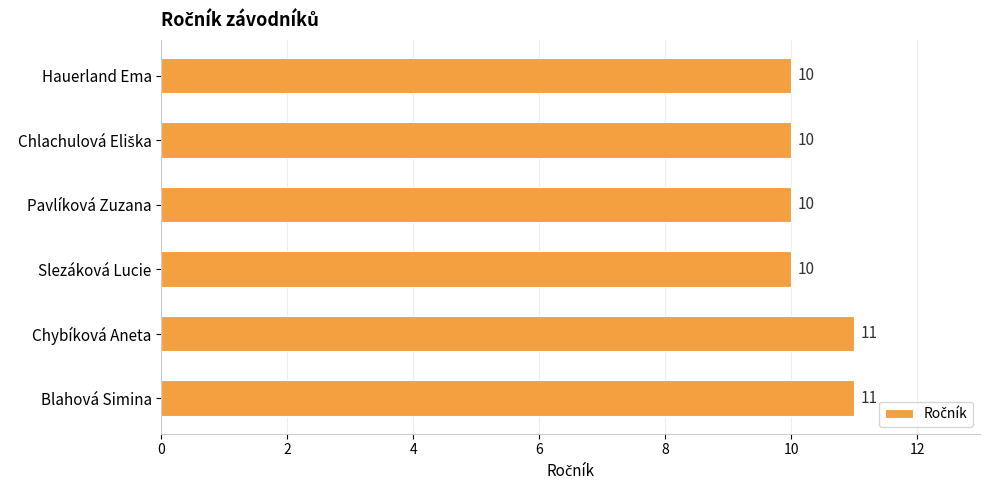

What is the ratio of the value at Blahová Simina to the value at Pavlíková Zuzana?

1.1